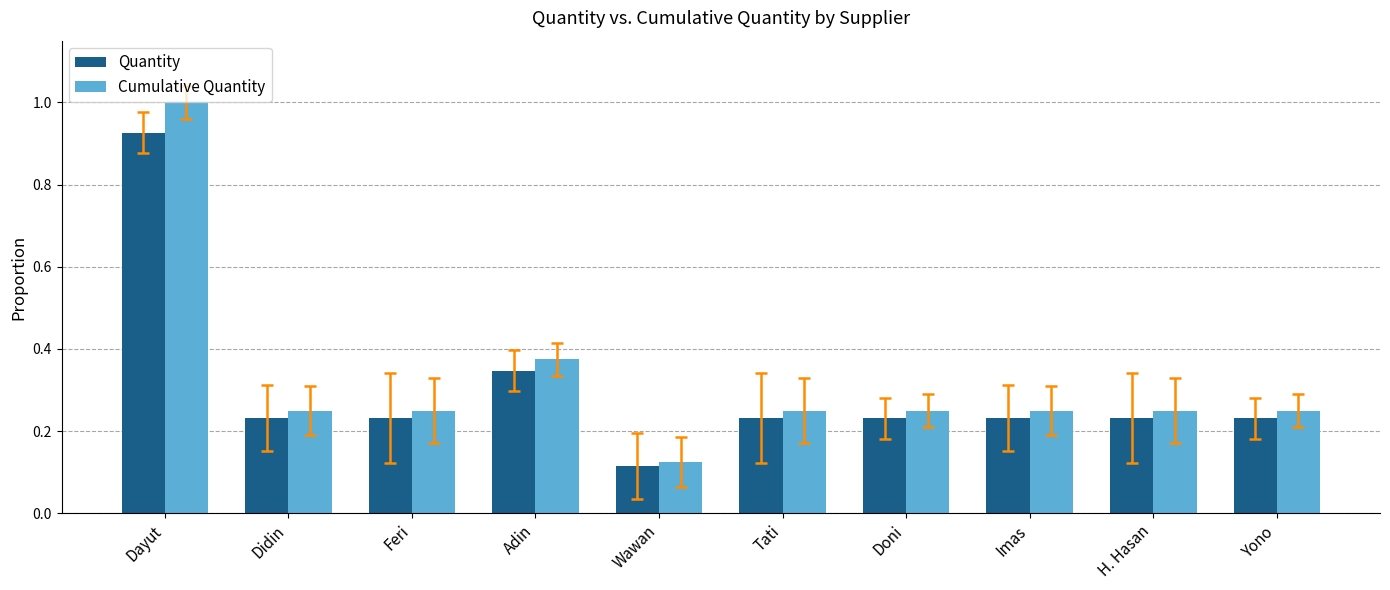

How many distinct data groups are displayed?

2